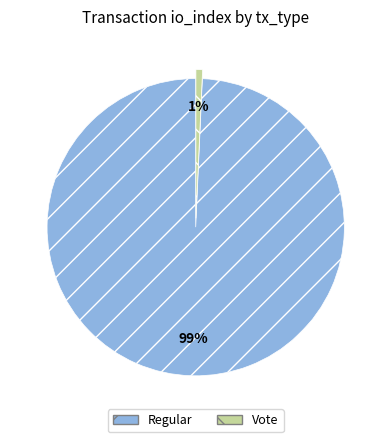

Is the sum of Vote and Regular greater than half?

Yes